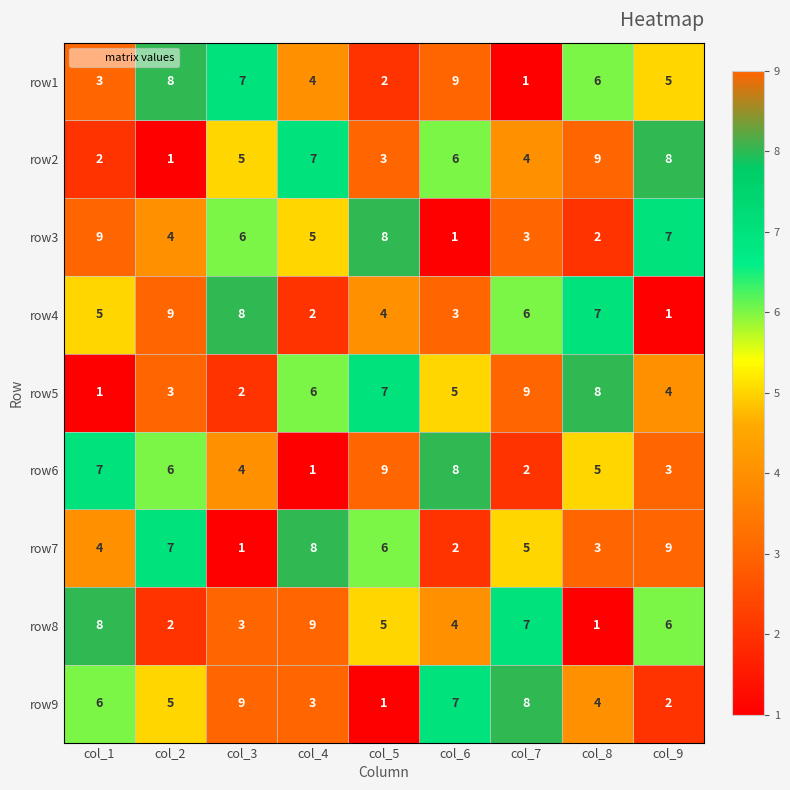

How many categories are shown in the chart?

9